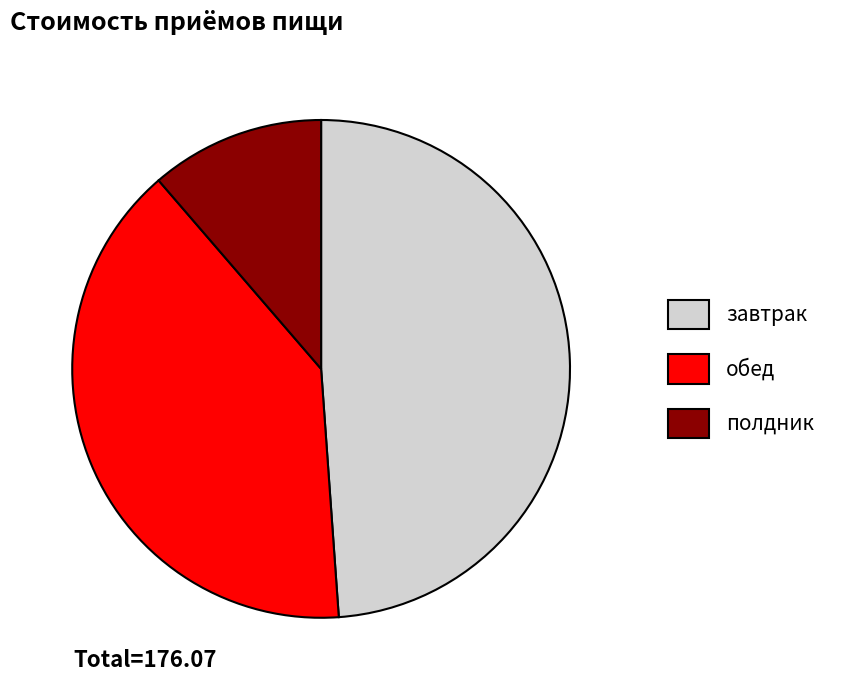

Rank the categories by value from highest to lowest.

завтрак, обед, полдник